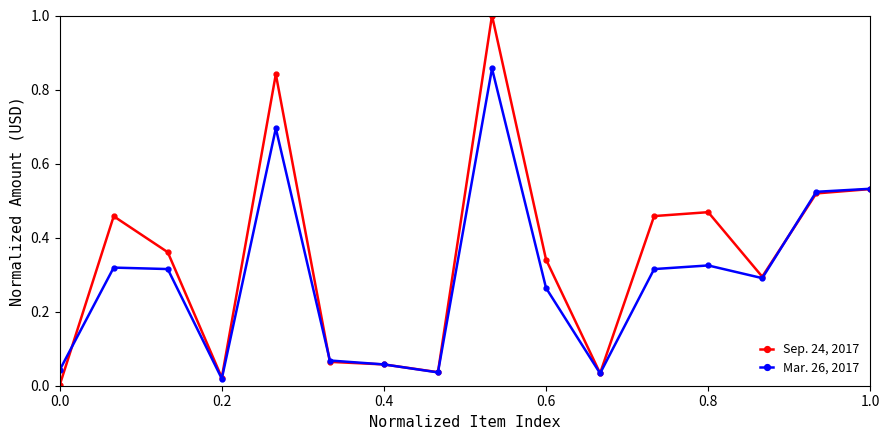

Does the chart have visible grid lines?

No